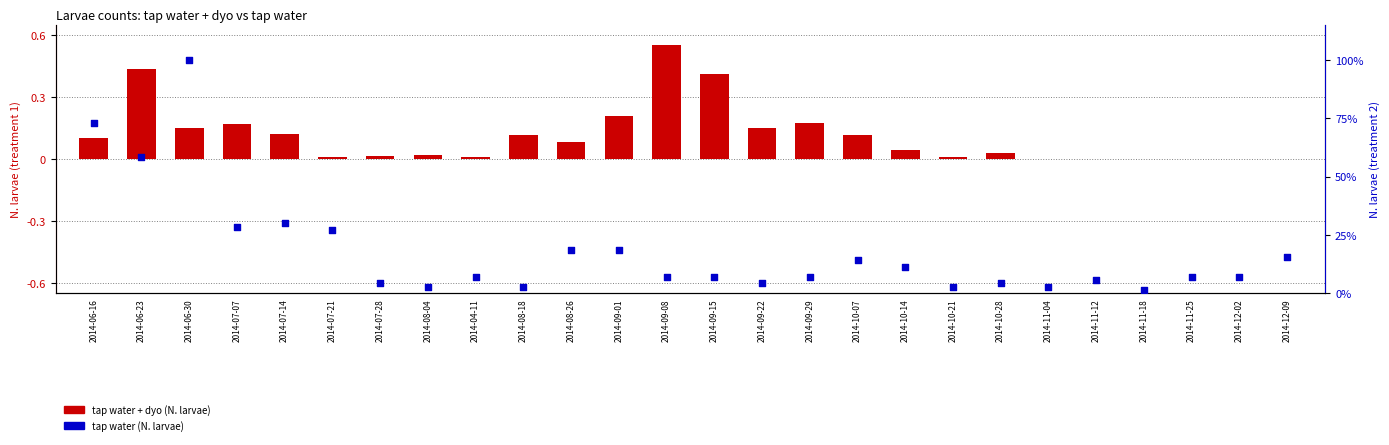

What are all the series names shown in the legend?

tap water + dyo (N. larvae), tap water (N. larvae)